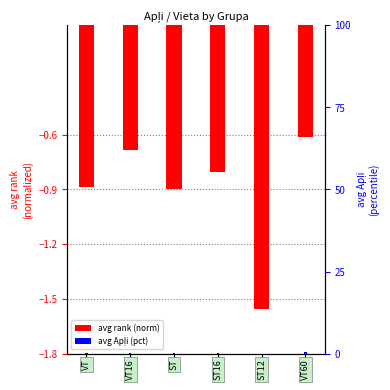

What is the difference between the highest and lowest values at 0?

1.9